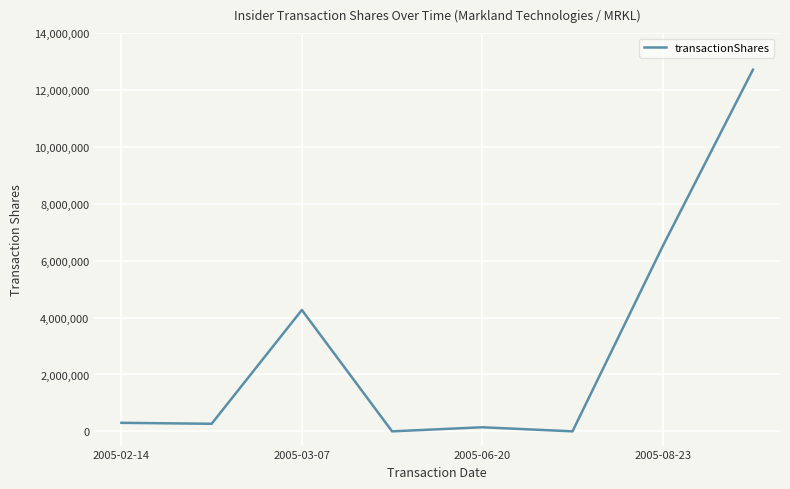

How many distinct data groups are displayed?

1